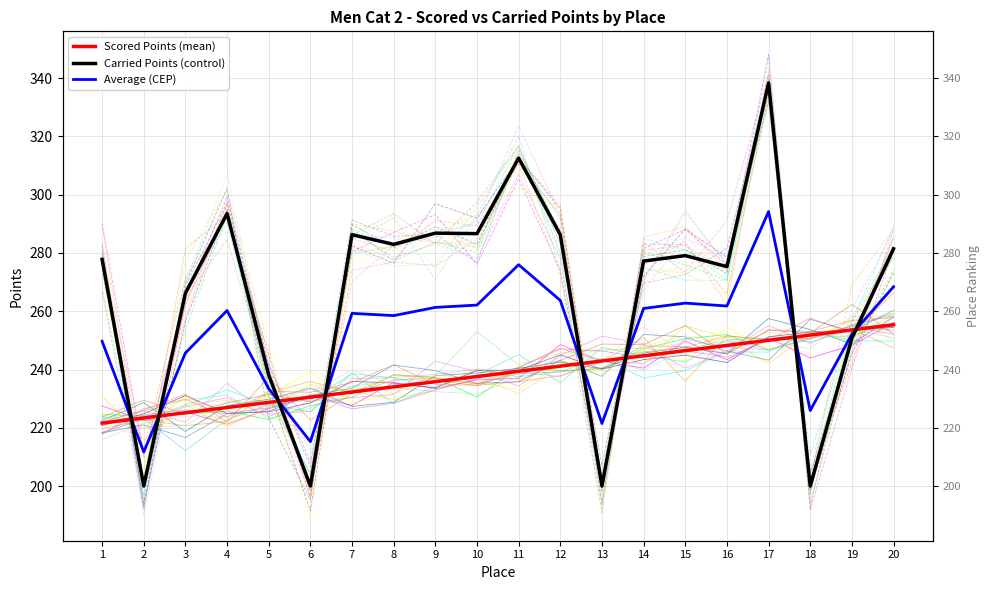

True or false: Carried Points (control) and Average (CEP) cross at least once.

True